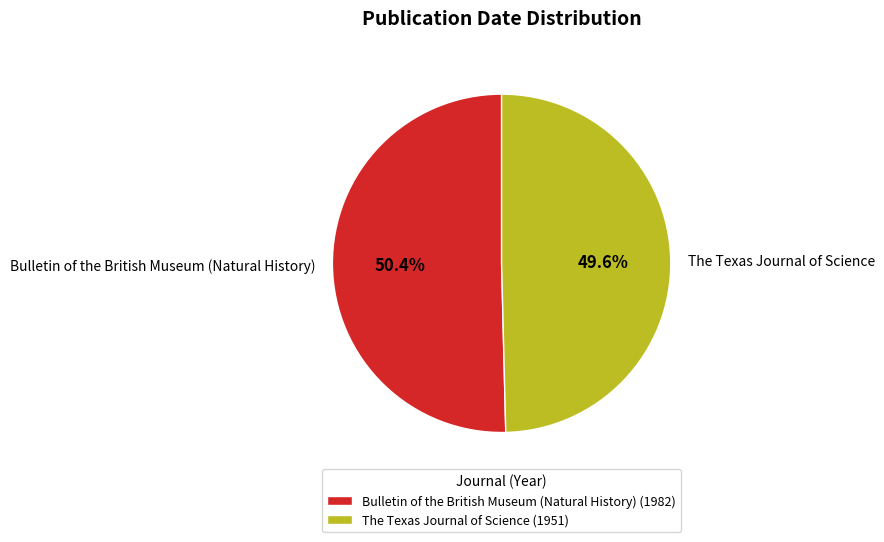

The The Texas Journal of Science slice represents 50% of the pie. True or false?

True